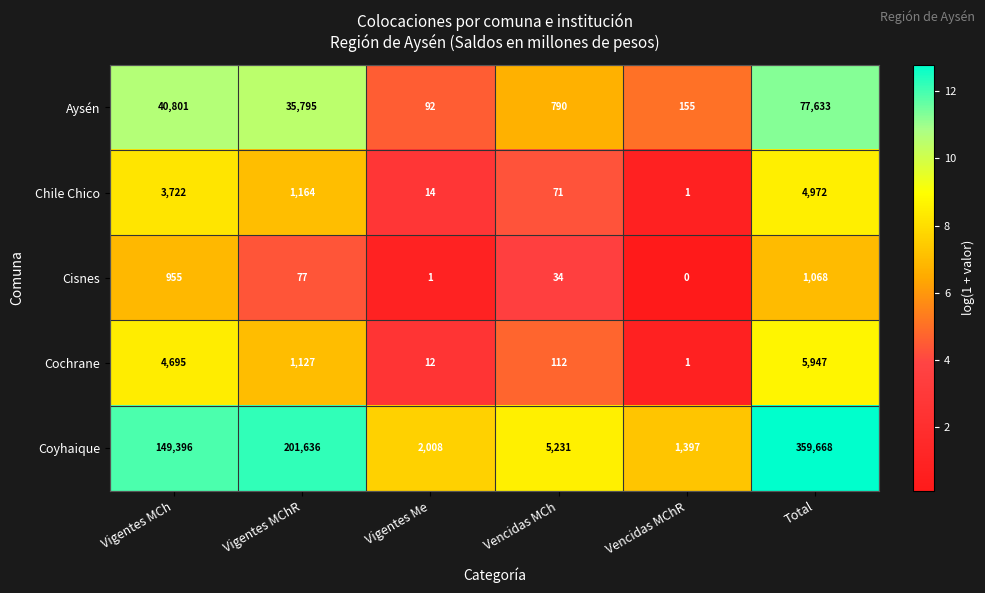

Reading left to right, list all the values displayed in this chart.

Aysén: 40801	35795	92	790	155	77633
Chile Chico: 3722	1164	14	71	1	4972
Cisnes: 955	77	1	34	0	1068
Cochrane: 4695	1127	12	112	1	5947
Coyhaique: 149396	201636	2008	5231	1397	359668